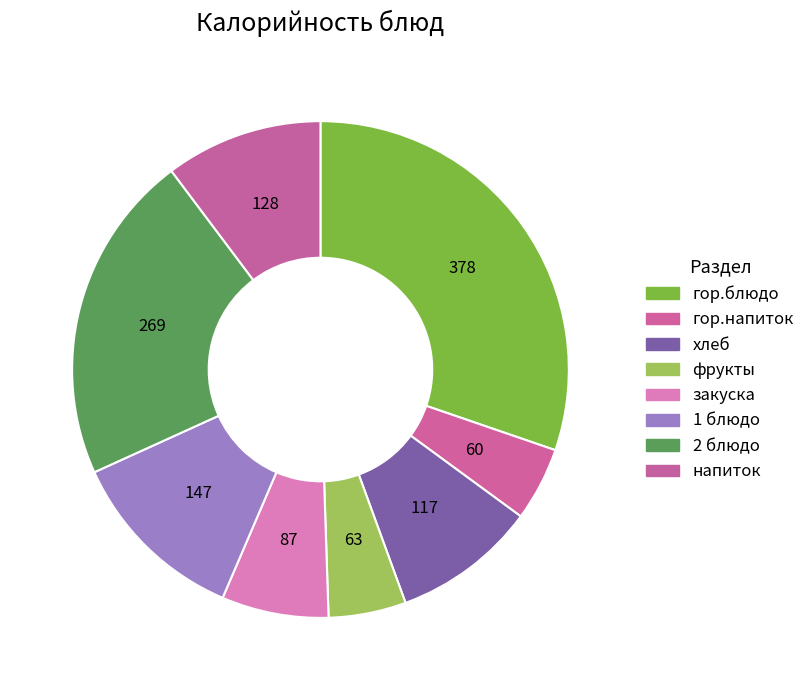

Rank the categories by value from highest to lowest.

гор.блюдо, 2 блюдо, 1 блюдо, напиток, хлеб, закуска, фрукты, гор.напиток